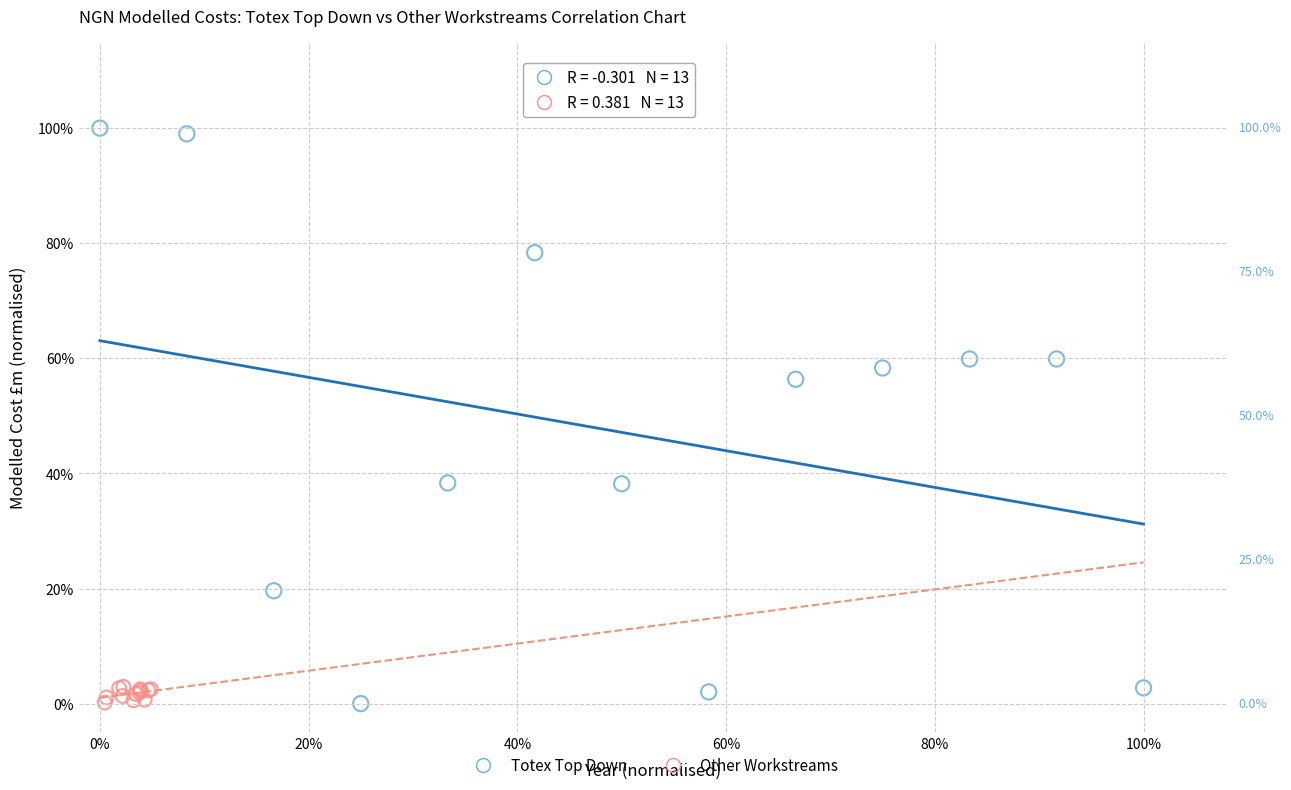

What are all the series names shown in the legend?

Totex Top Down, Other Workstreams